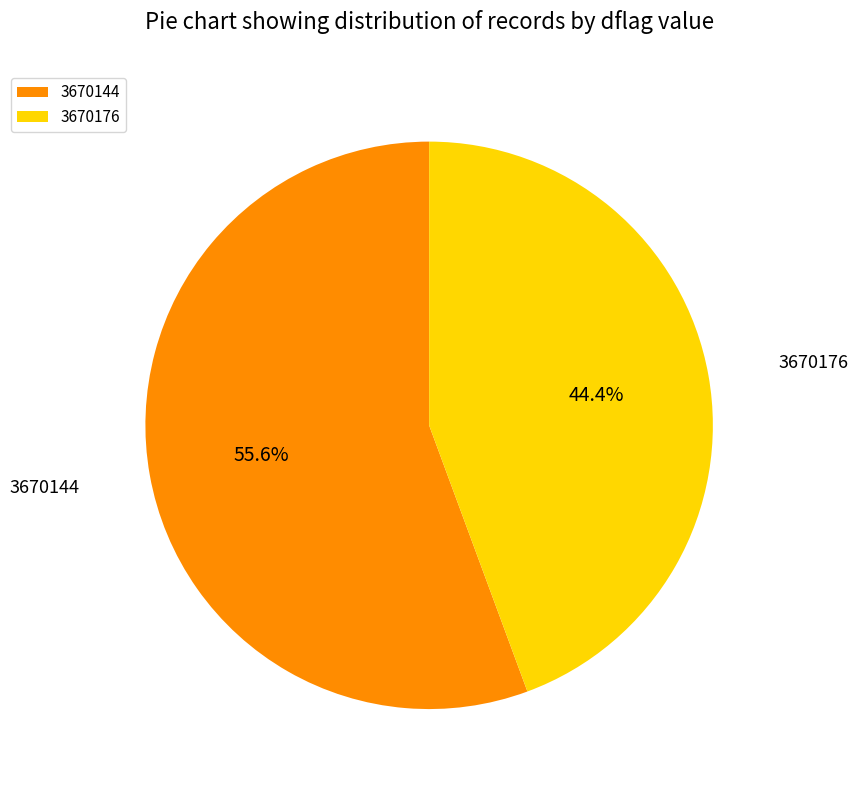

What is the smallest slice in the pie chart?

3670176